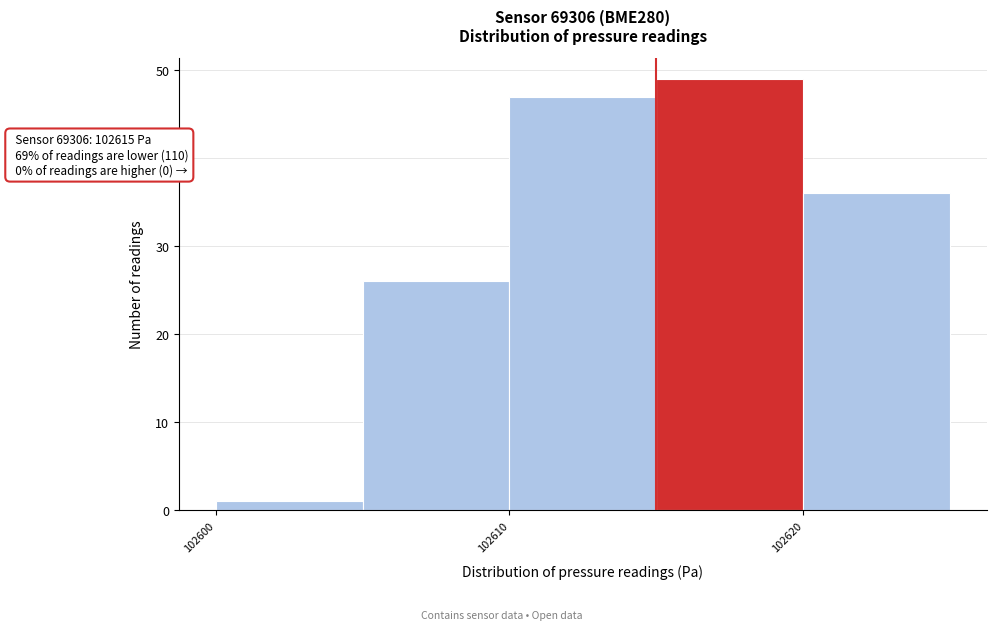

Over which range of the x-axis is the bar tallest?

102615 to 102620